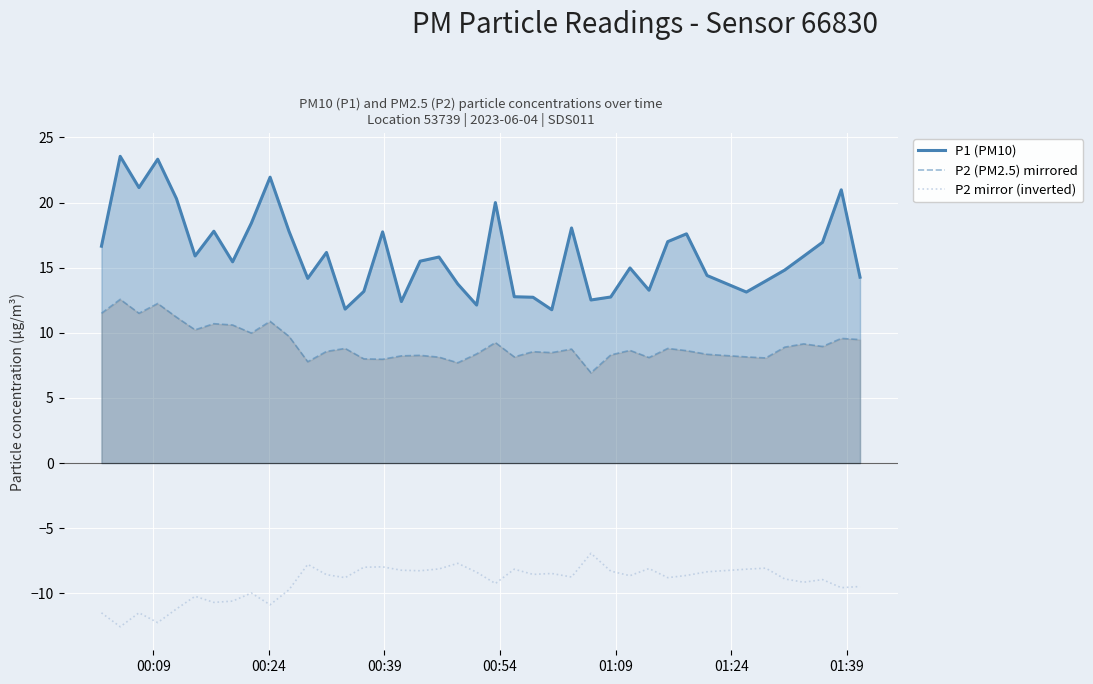

Does the chart display data point markers on the line(s)?

No